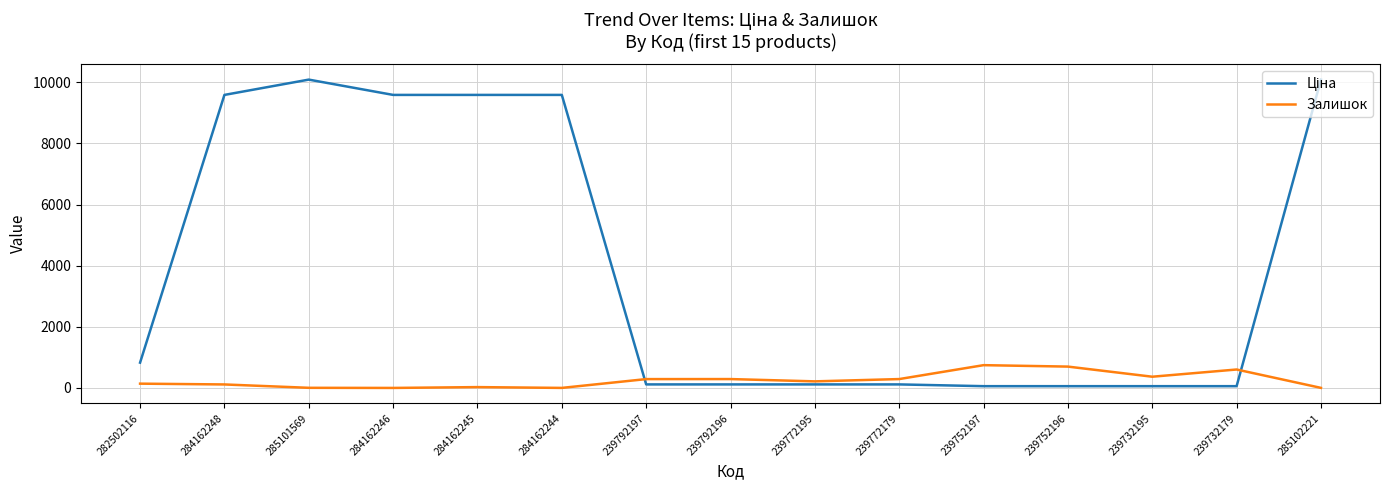

What is the difference between the Залишок values at 239792197 and 284162246?

289.0